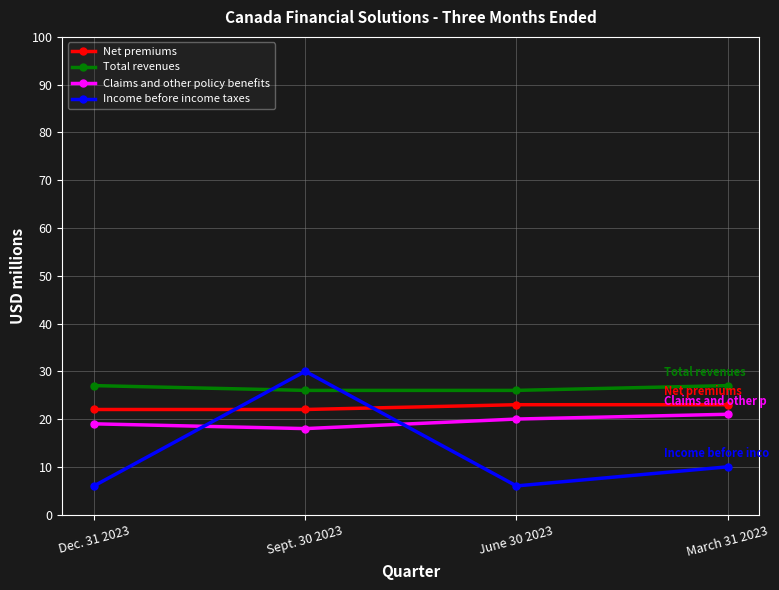

Between which two adjacent categories do Income before income taxes and Total revenues first intersect?

Dec. 31 2023 and Sept. 30 2023